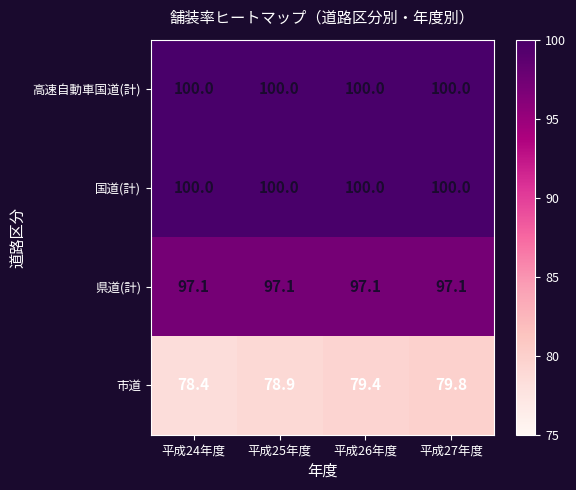

Reading left to right, extract all data points from this chart.

高速自動車国道(計): 100.0	100.0	100.0	100.0
国道(計): 100.0	100.0	100.0	100.0
県道(計): 97.1	97.1	97.1	97.1
市道: 78.4	78.9	79.4	79.8